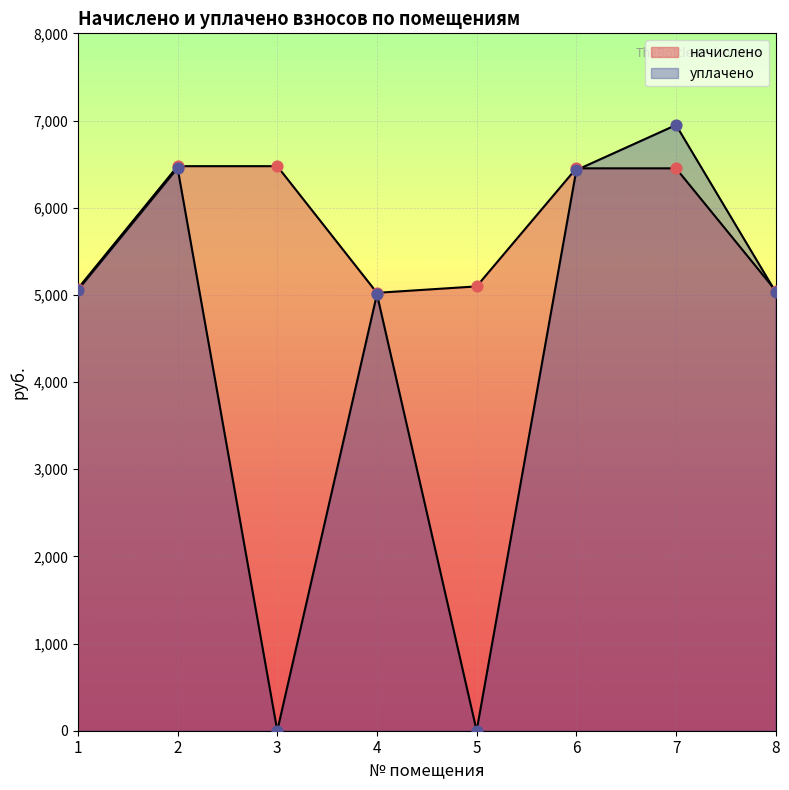

At which category is the sum across all series the highest?

7